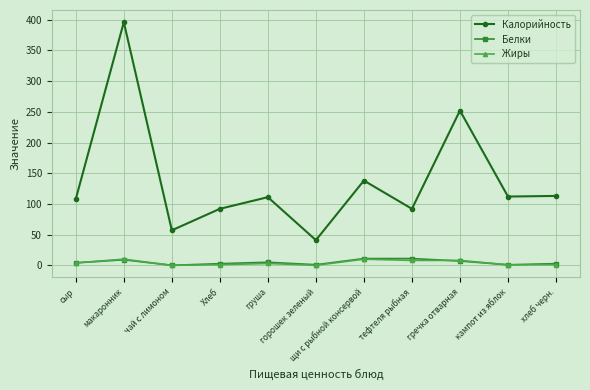

What position from the right is тефтеля рыбная?

4